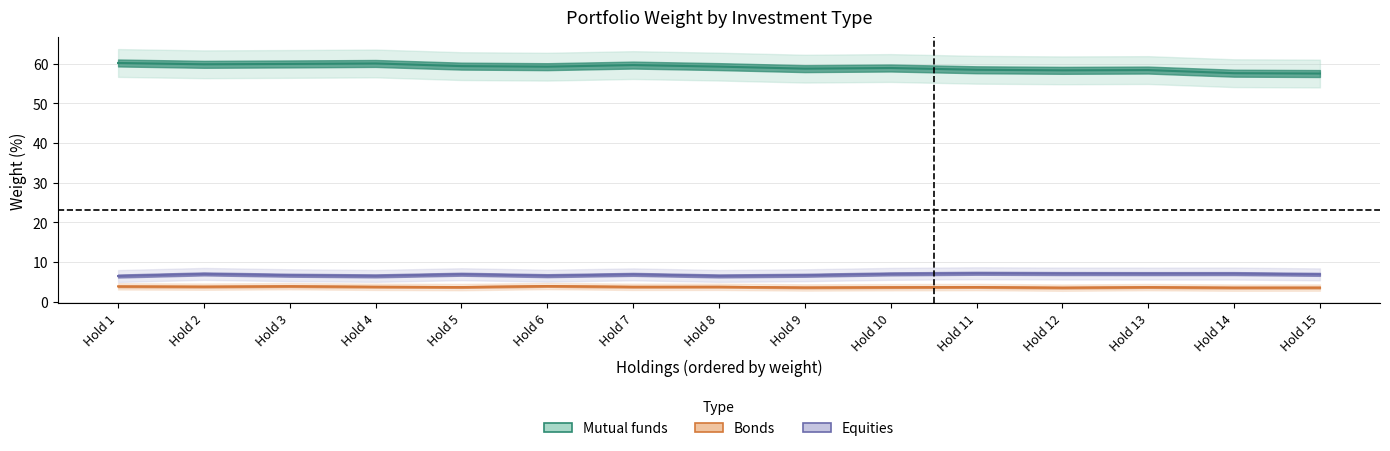

What is the value of the Bonds point at the 8th from the left?

3.8